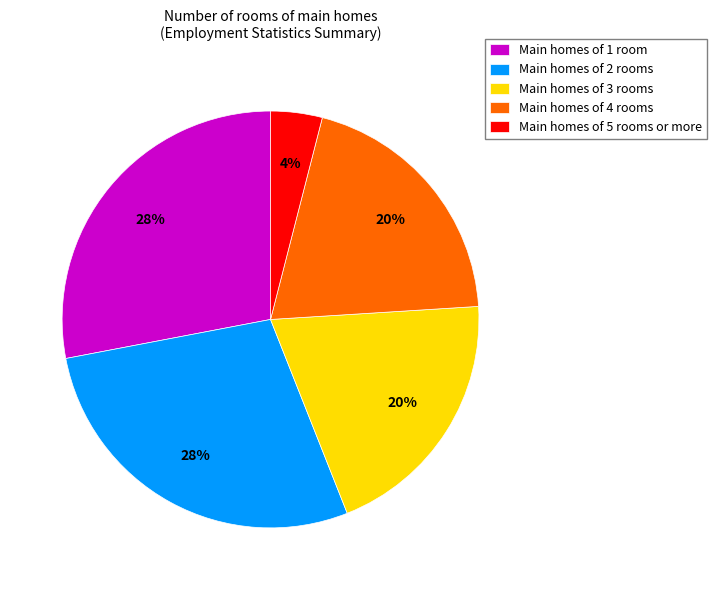

How many segments does this pie chart have?

5